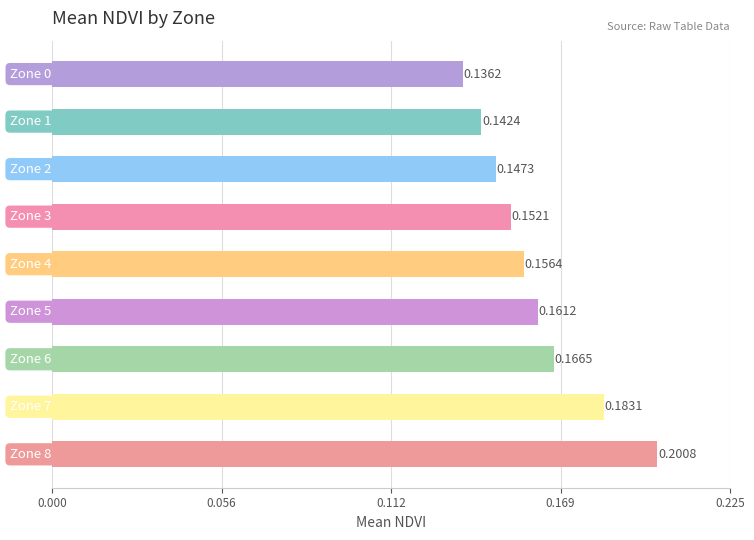

What is the sum of all values?

1.4